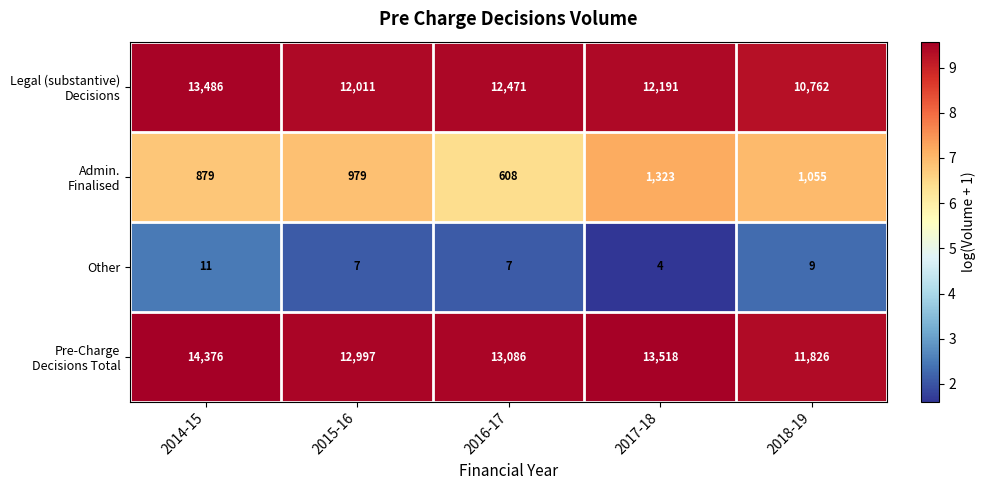

What is the average value of the Other series?

8